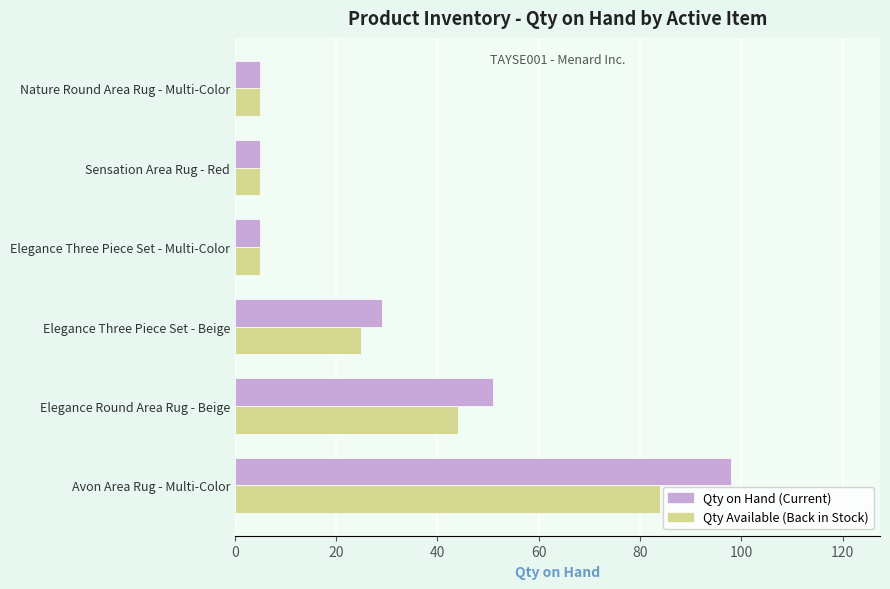

Count the number of data series in this chart.

2